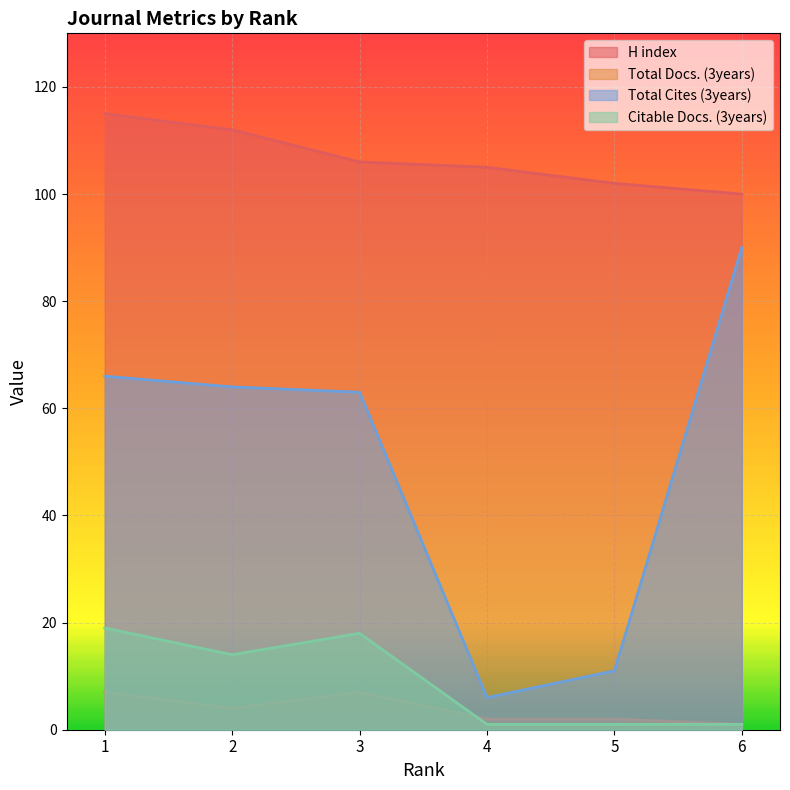

Read the H index value at 2.

112